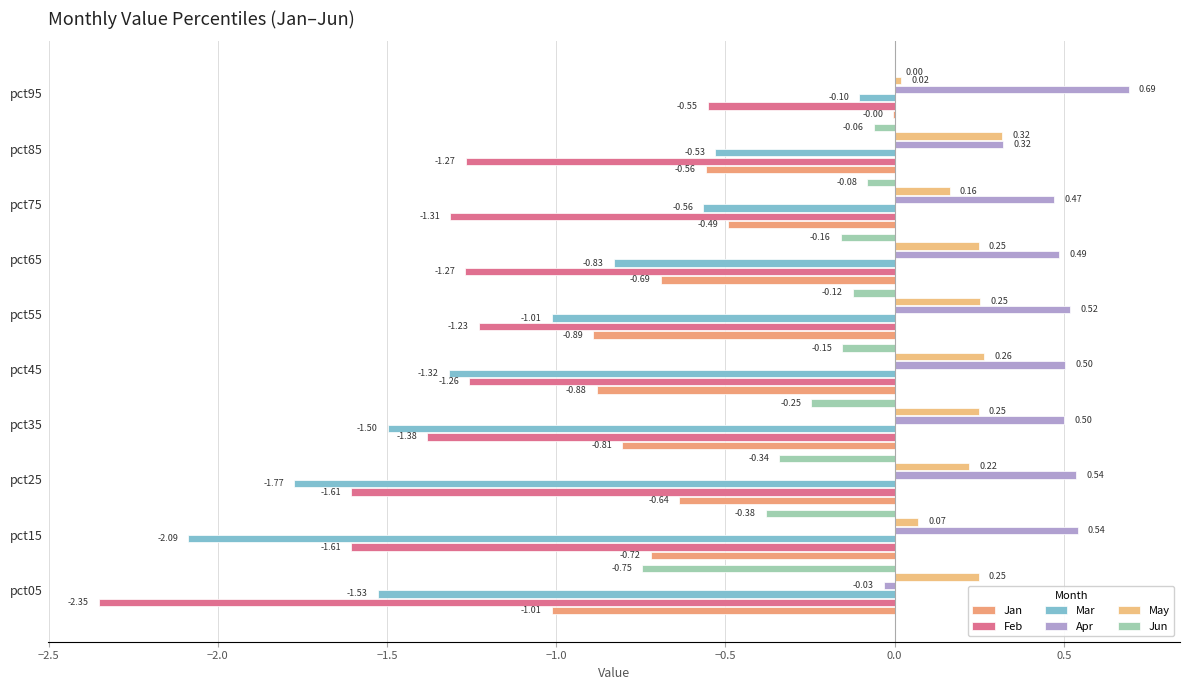

Count the number of data series in this chart.

6